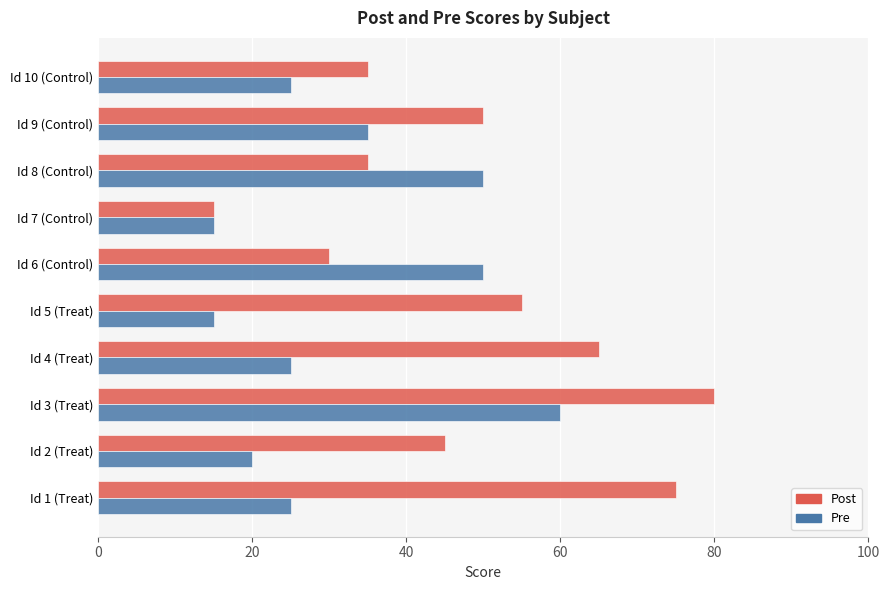

At which label does Pre reach its peak?

Id 3 (Treat)